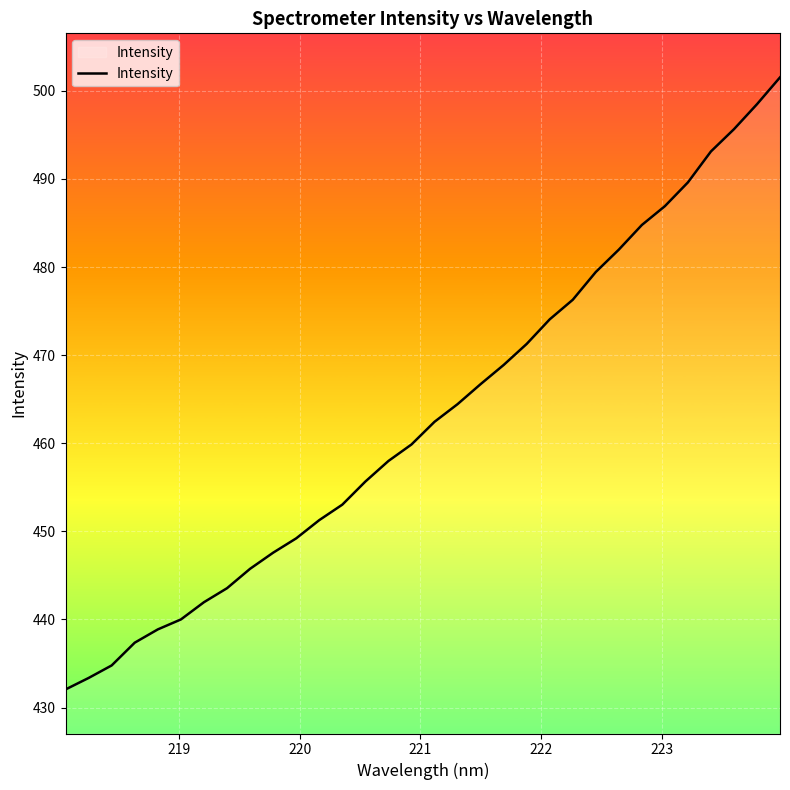

What is the greatest value displayed?

501.5